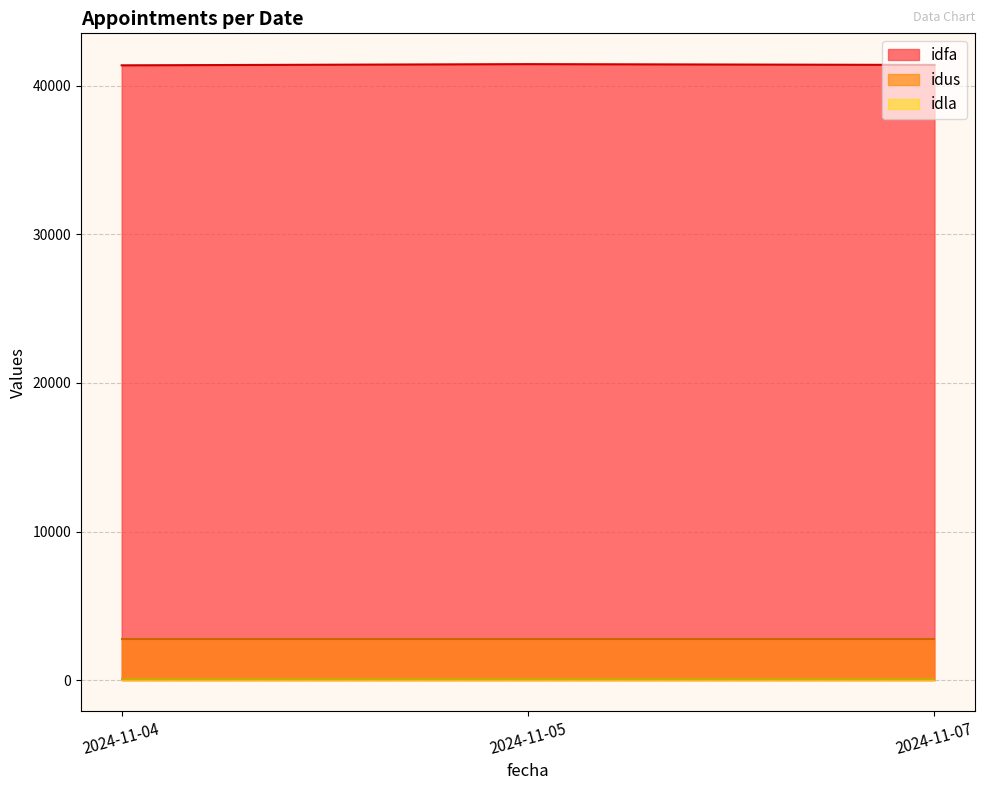

How many series are shown in this chart?

3